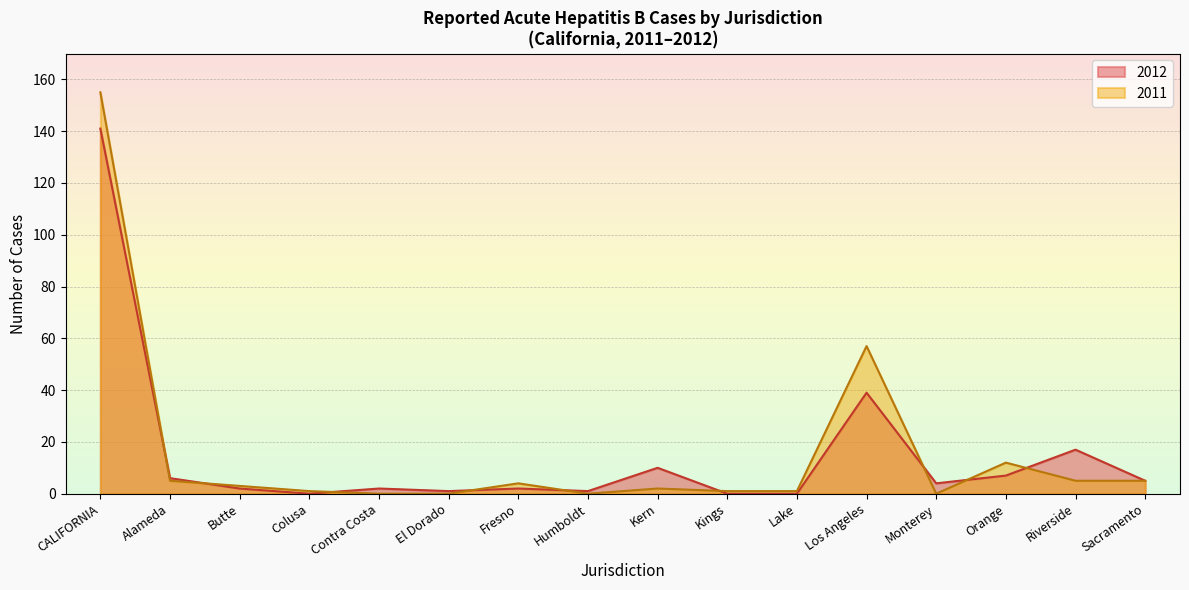

Is it true that 2012 equals 5 at Sacramento?

True